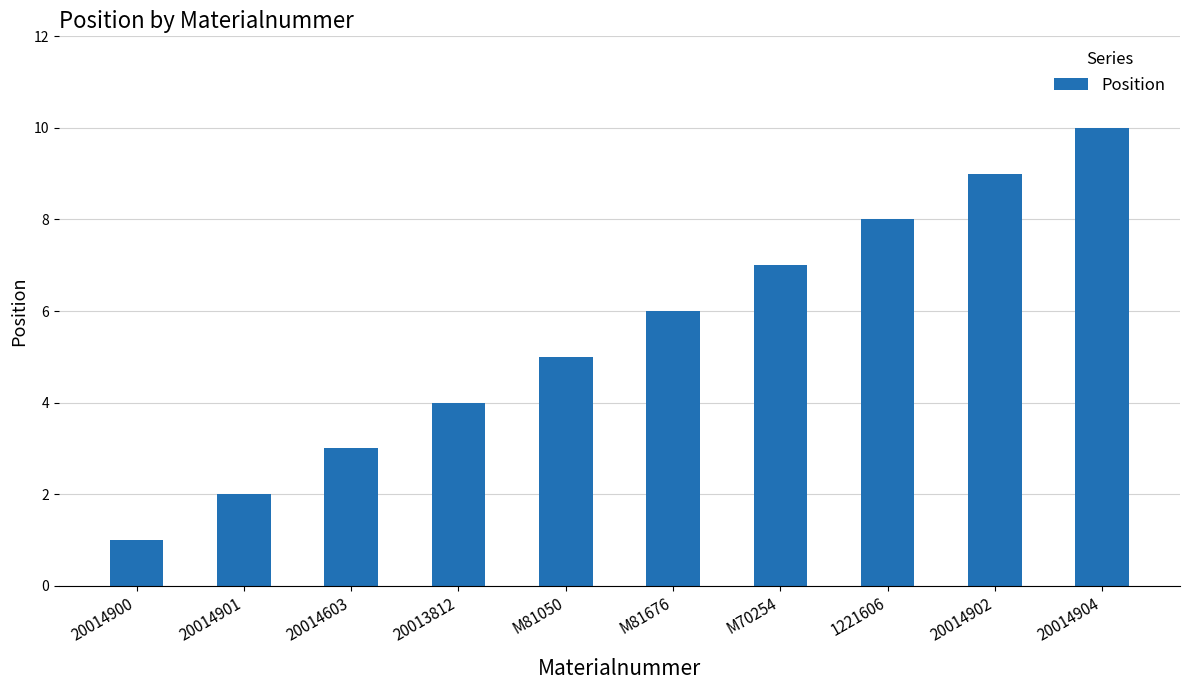

Which category has the lowest value across all series?

20014900